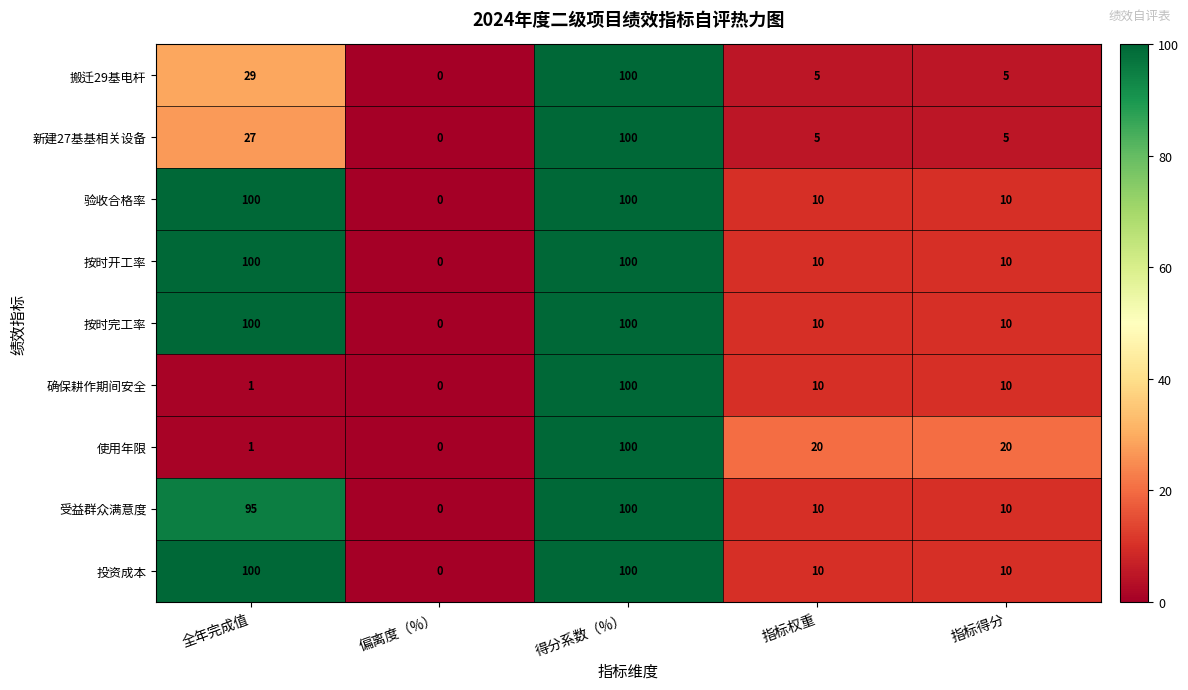

Is it true that 按时完工率 equals 10 at 指标得分?

True